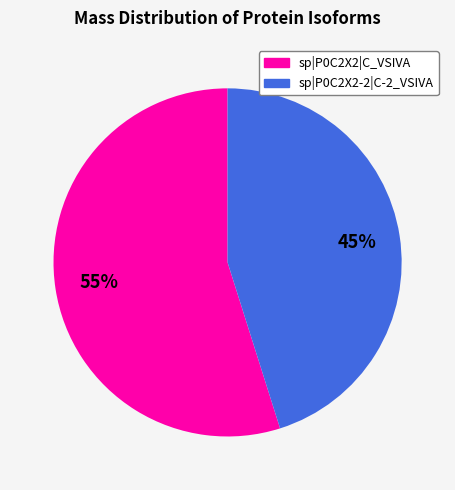

Which has a higher value, sp|P0C2X2|C_VSIVA or sp|P0C2X2-2|C-2_VSIVA?

sp|P0C2X2|C_VSIVA